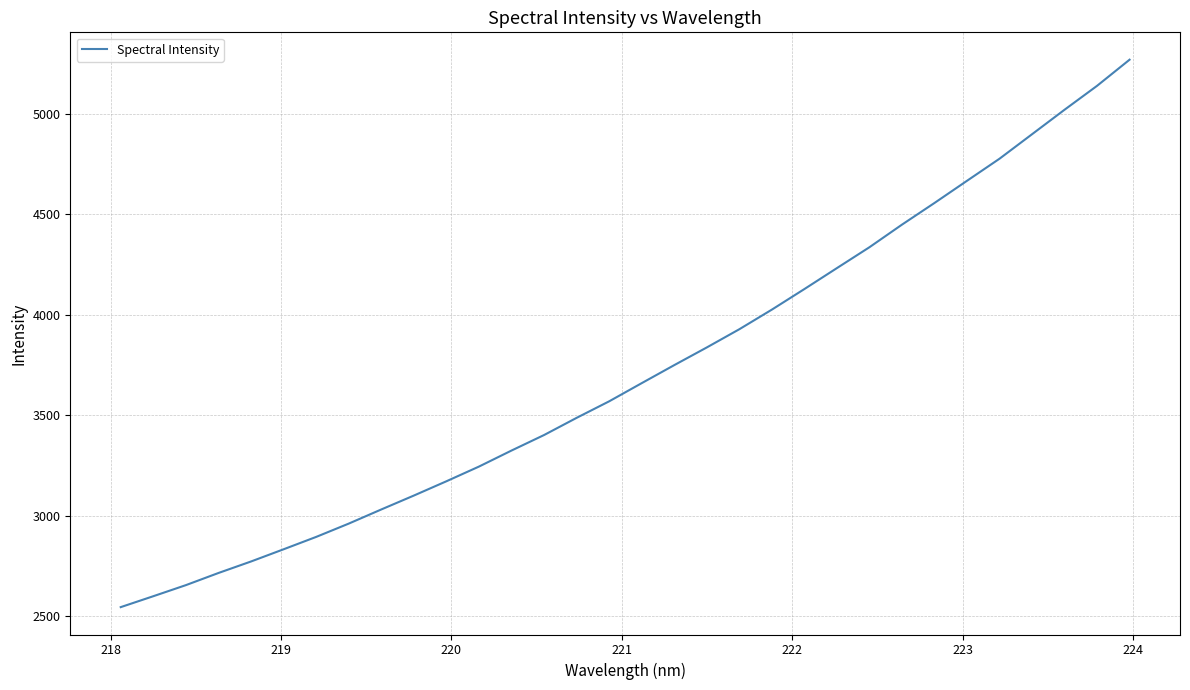

What is the minimum value shown in the chart?

2545.4